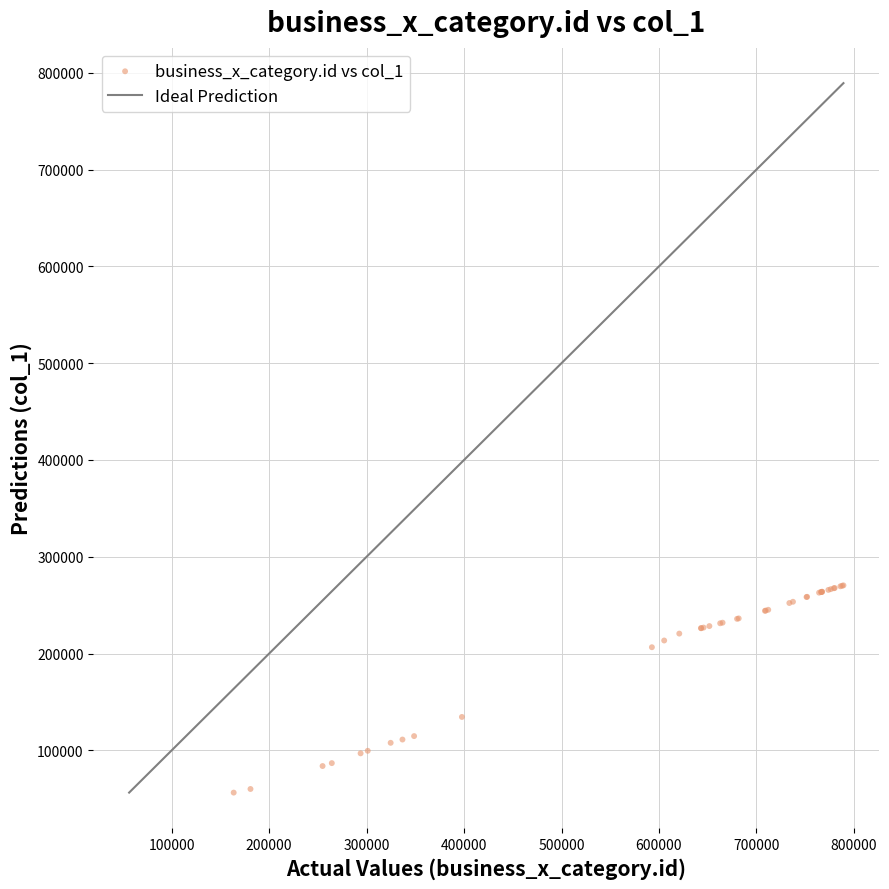

What Y value in the scatter plot is closest to 163365?

134487